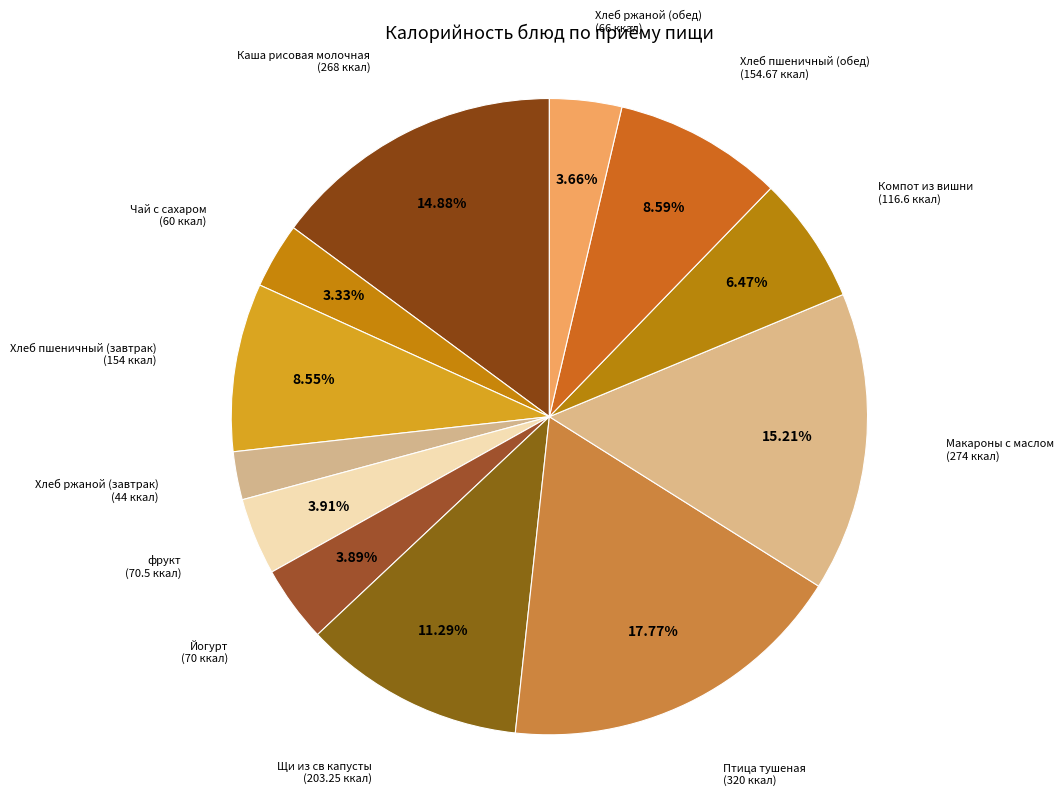

Does any single category account for the majority?

No